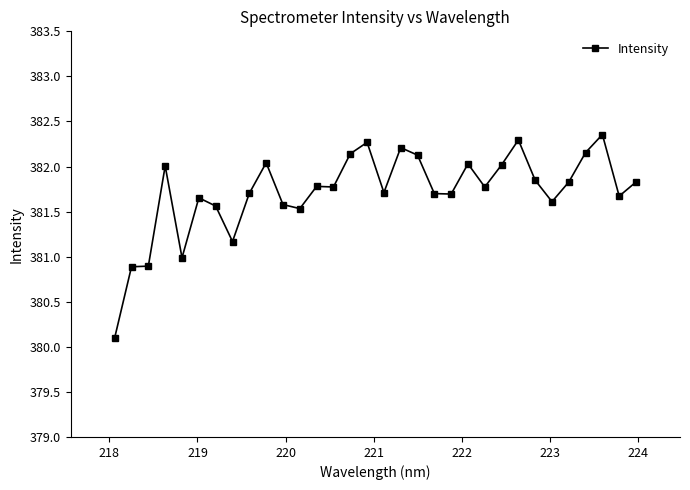

What is the difference between the maximum and minimum values?

2.3